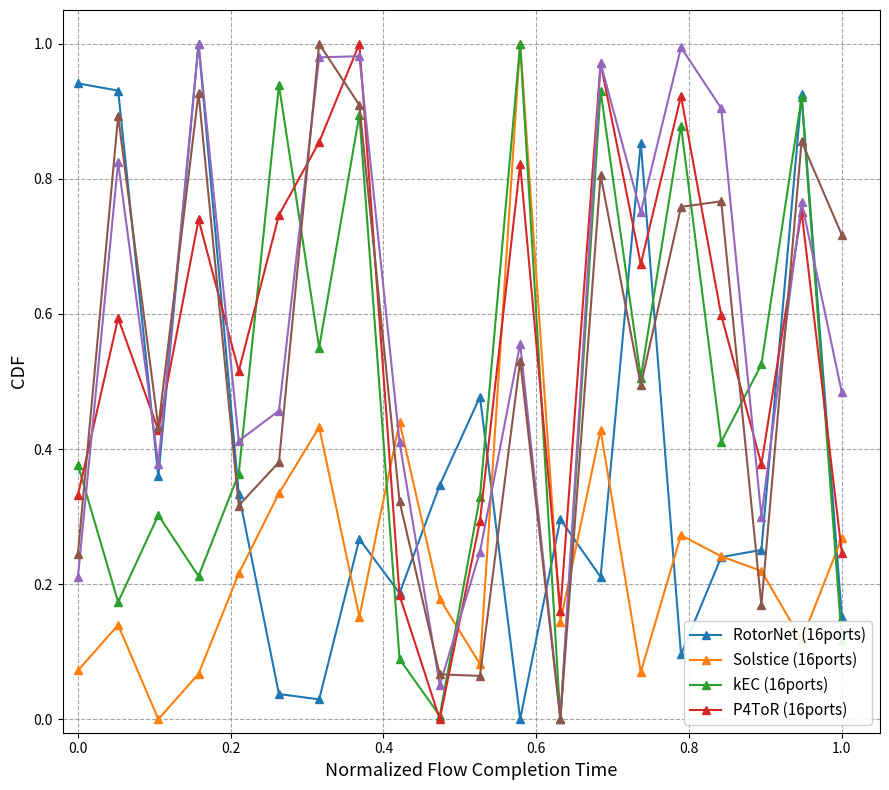

Reading left to right, extract all data points from this chart.

AREA: 0.9	0.9	0.4	1.0	0.3	0.0	0.0	0.3	0.2	0.3	0.5	0.0	0.3	0.2	0.9	0.1	0.2	0.3	0.9	0.2
ED: 0.1	0.1	0.0	0.1	0.2	0.3	0.4	0.2	0.4	0.2	0.1	1.0	0.1	0.4	0.1	0.3	0.2	0.2	0.1	0.3
PForestR250: 0.4	0.2	0.3	0.2	0.4	0.9	0.5	0.9	0.1	0.0	0.3	1.0	0.0	0.9	0.5	0.9	0.4	0.5	0.9	0.1
PForestR500: 0.3	0.6	0.4	0.7	0.5	0.7	0.9	1.0	0.2	0.0	0.3	0.8	0.2	1.0	0.7	0.9	0.6	0.4	0.8	0.2
PForestR1000: 0.2	0.8	0.4	1.0	0.4	0.5	1.0	1.0	0.4	0.1	0.2	0.6	0.0	1.0	0.8	1.0	0.9	0.3	0.8	0.5
PForestR2000: 0.2	0.9	0.4	0.9	0.3	0.4	1.0	0.9	0.3	0.1	0.1	0.5	0.0	0.8	0.5	0.8	0.8	0.2	0.9	0.7